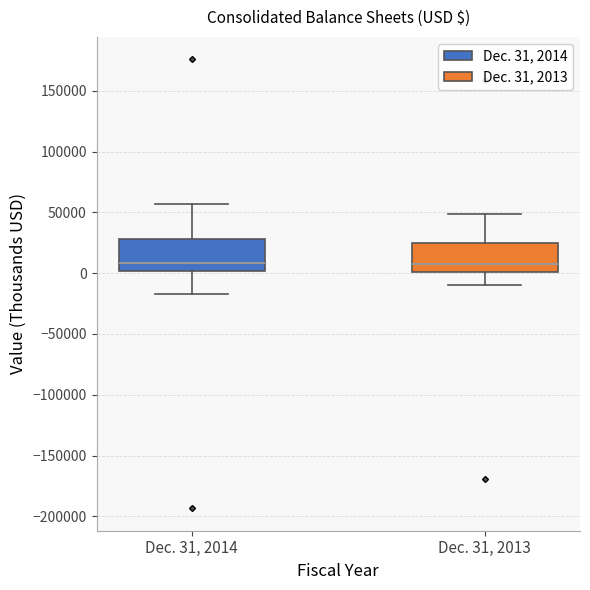

Where is the lower edge of the box for Dec. 31, 2013 on the y-axis? The values are not printed on the chart, so give them approximately, as read against the axis.

0